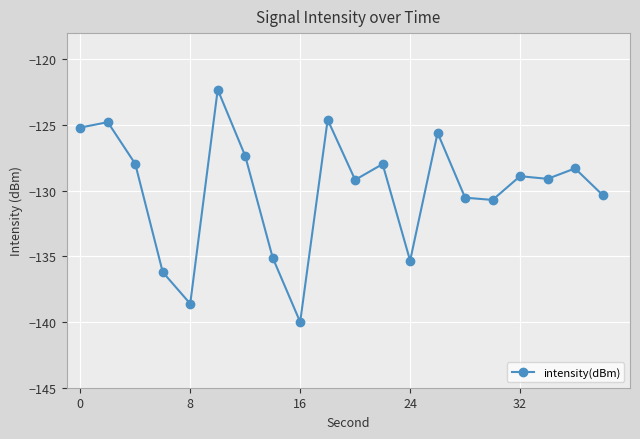

What is the maximum value shown in the chart?

-122.3